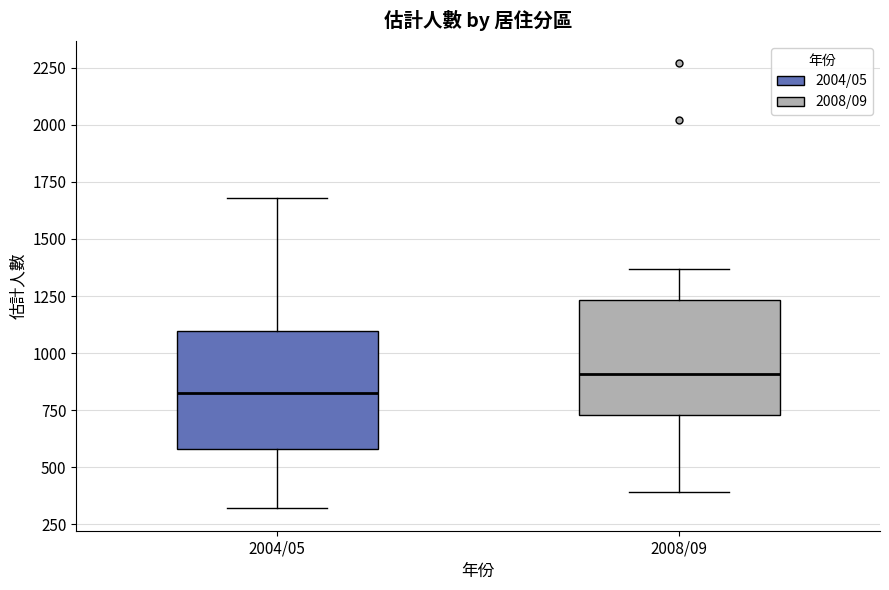

Where is the upper edge of the box for 2008/09 on the y-axis? The values are not printed on the chart, so give them approximately, as read against the axis.

1250